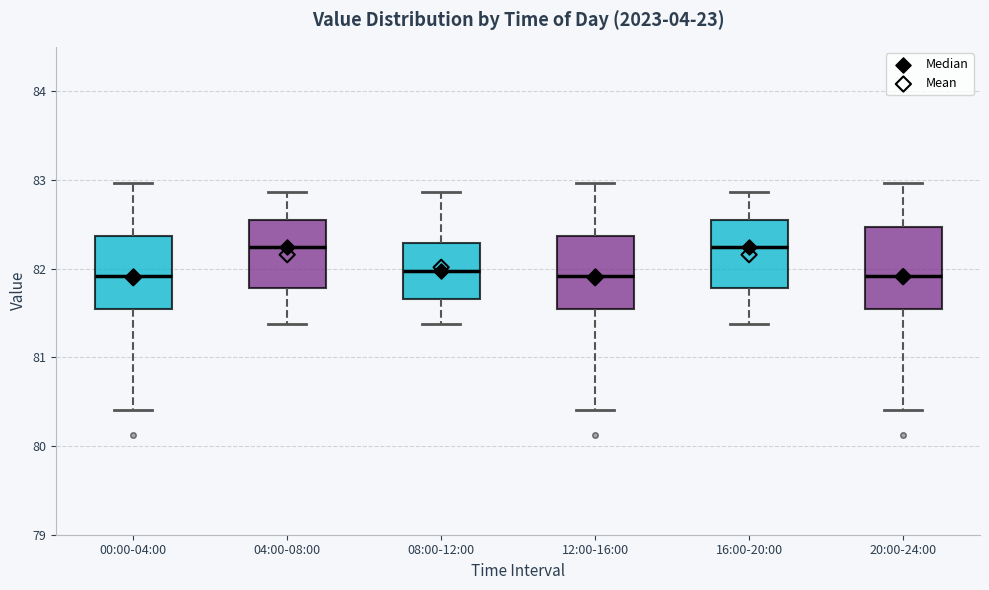

Reading left to right, transcribe this box plot: for each box, give where its median line is, the range the box spans, and where its two whiskers end, as read against the y-axis. The values are not printed on the chart, so give them approximately, as read against the axis.

00:00-04:00: median 81.9, box 81.5 to 82.4, whiskers 80.4 to 83.0
04:00-08:00: median 82.2, box 81.8 to 82.6, whiskers 81.4 to 82.9
08:00-12:00: median 82.0, box 81.7 to 82.3, whiskers 81.4 to 82.9
12:00-16:00: median 81.9, box 81.5 to 82.4, whiskers 80.4 to 83.0
16:00-20:00: median 82.2, box 81.8 to 82.6, whiskers 81.4 to 82.9
20:00-24:00: median 81.9, box 81.5 to 82.5, whiskers 80.4 to 83.0